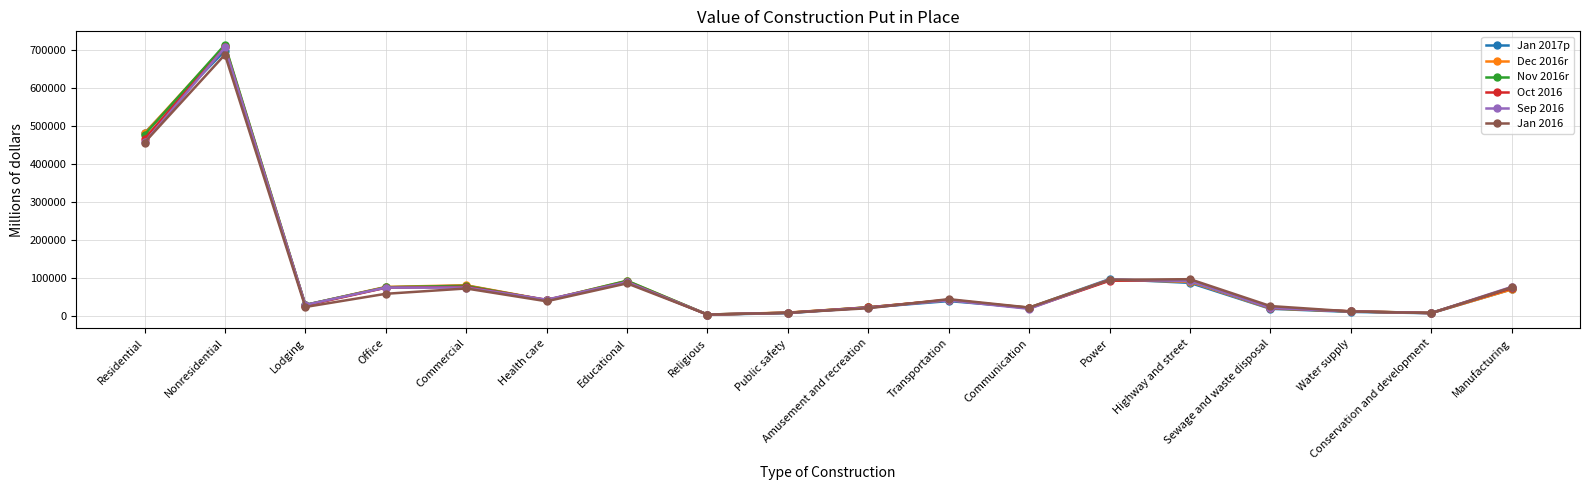

At which category is the sum across all series the highest?

Nonresidential